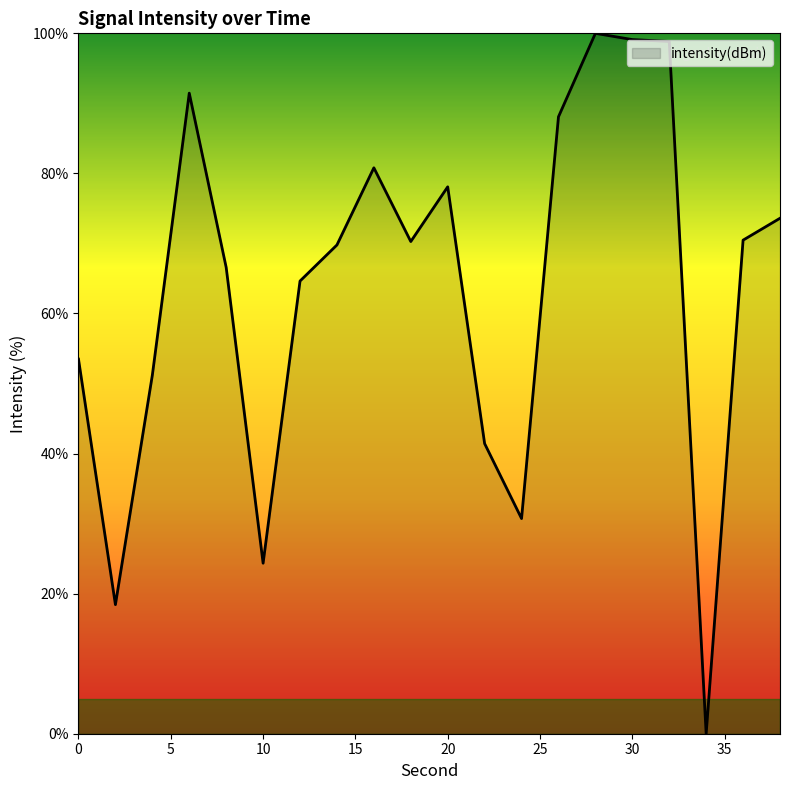

Count the number of data series in this chart.

1